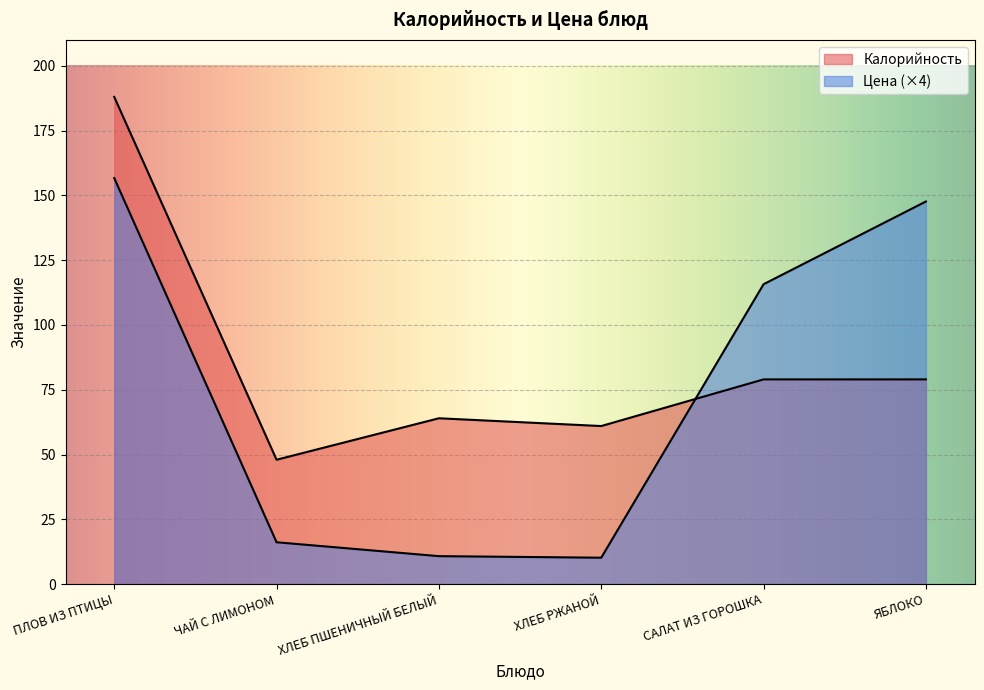

At which category is the sum across all series the highest?

ПЛОВ ИЗ ПТИЦЫ